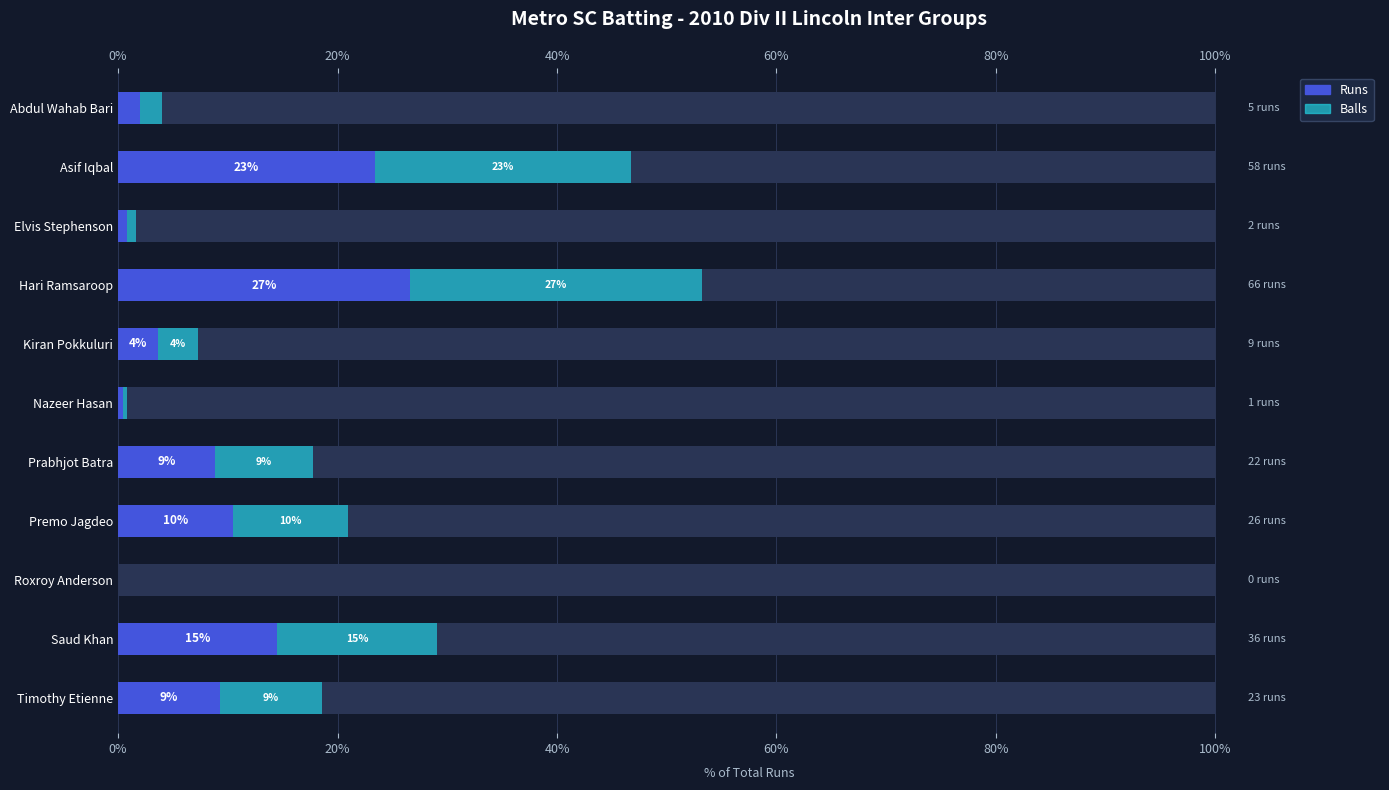

The Balls series shows 10.5 at 20%. True or false?

True